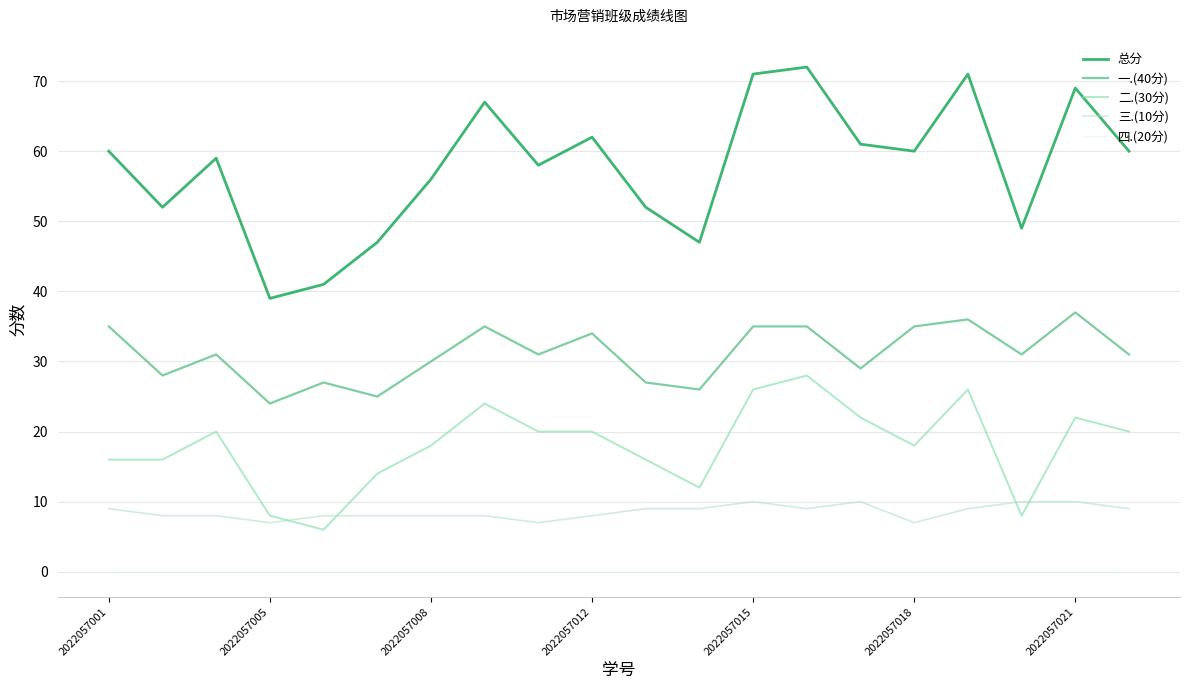

What is the greatest value displayed?

72